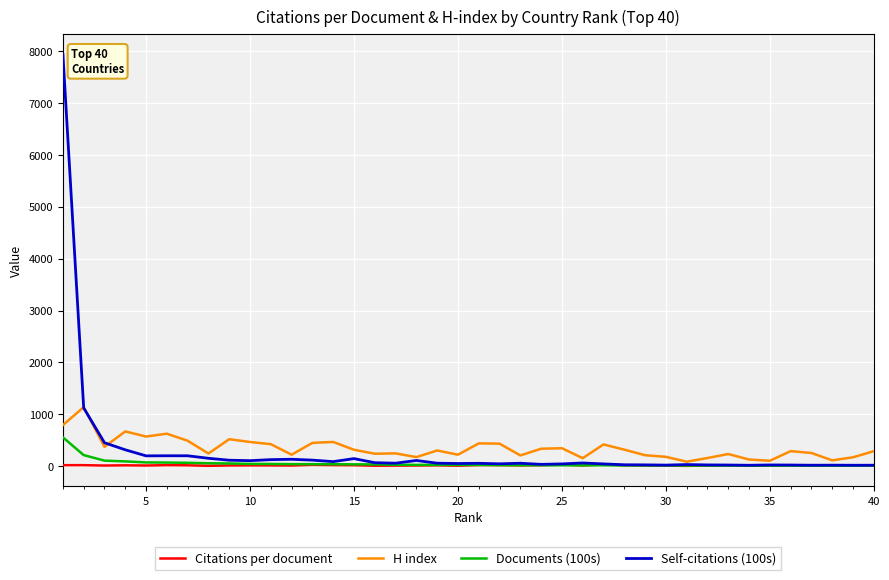

List the series in order of their peak value, highest first.

Self-citations (100s), H index, Documents (100s), Citations per document